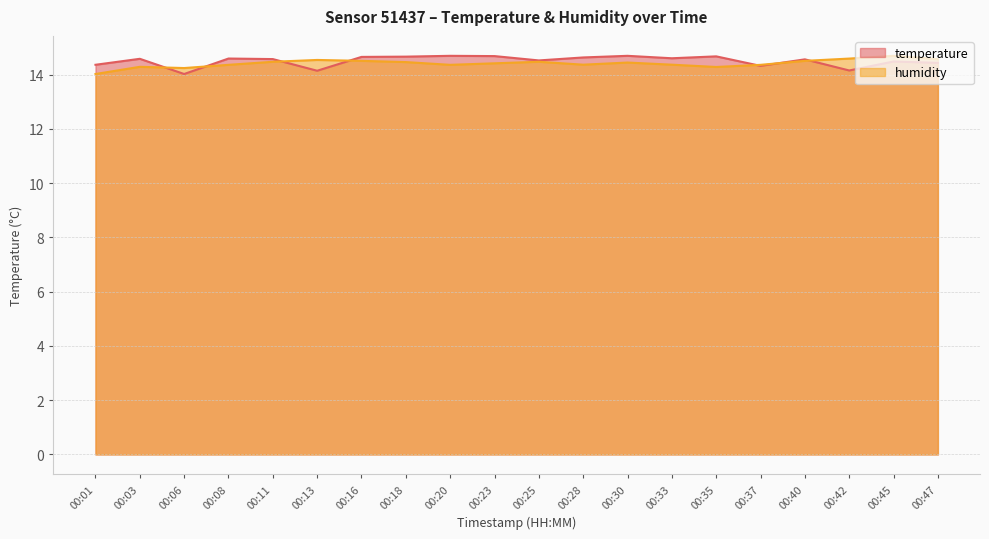

Which has a higher value, 00:47 or 00:37?

00:47